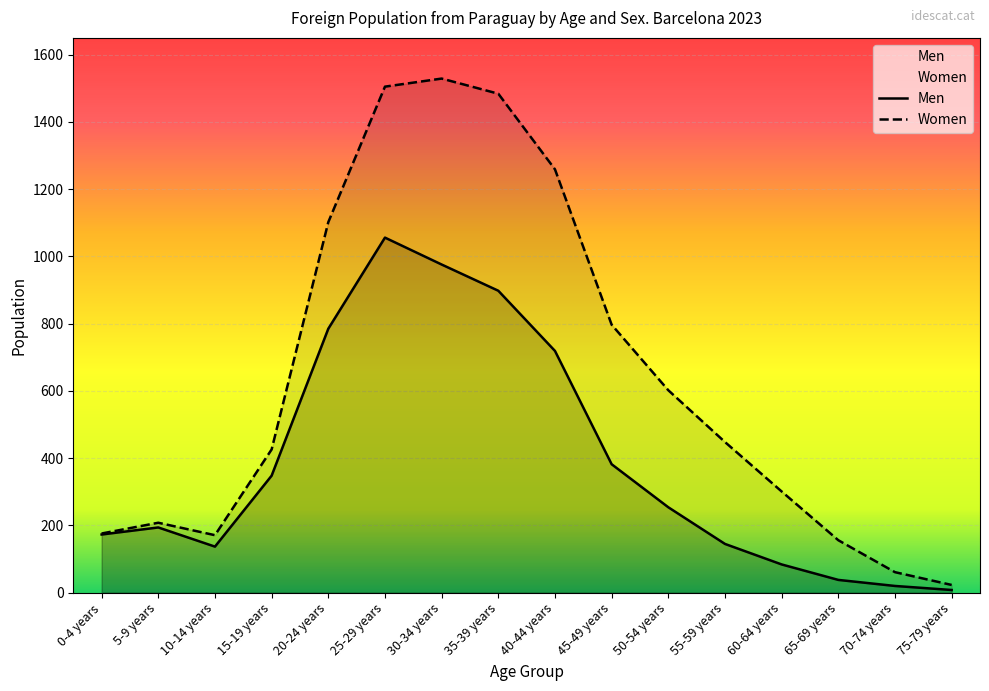

The Men series shows 976 at 30-34 years. True or false?

True